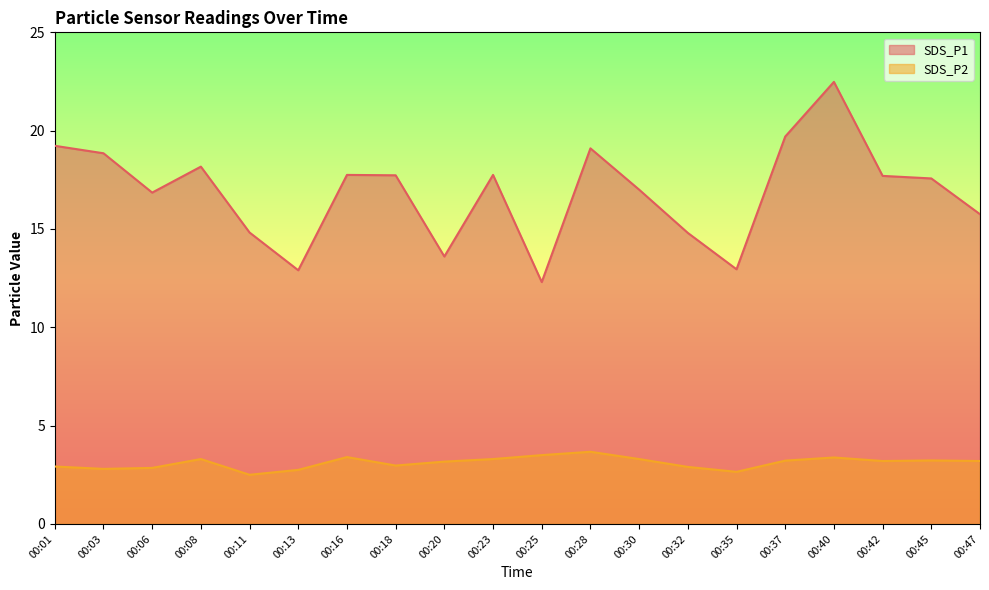

What is the value of the SDS_P1 point at the 15th from the left?

12.9